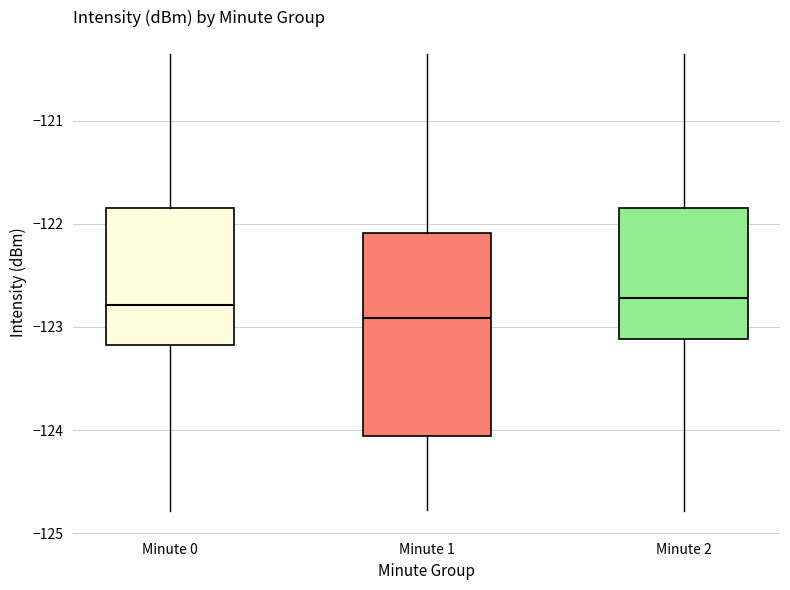

Where is the upper edge of the box for Minute 0 on the y-axis? The values are not printed on the chart, so give them approximately, as read against the axis.

-121.8